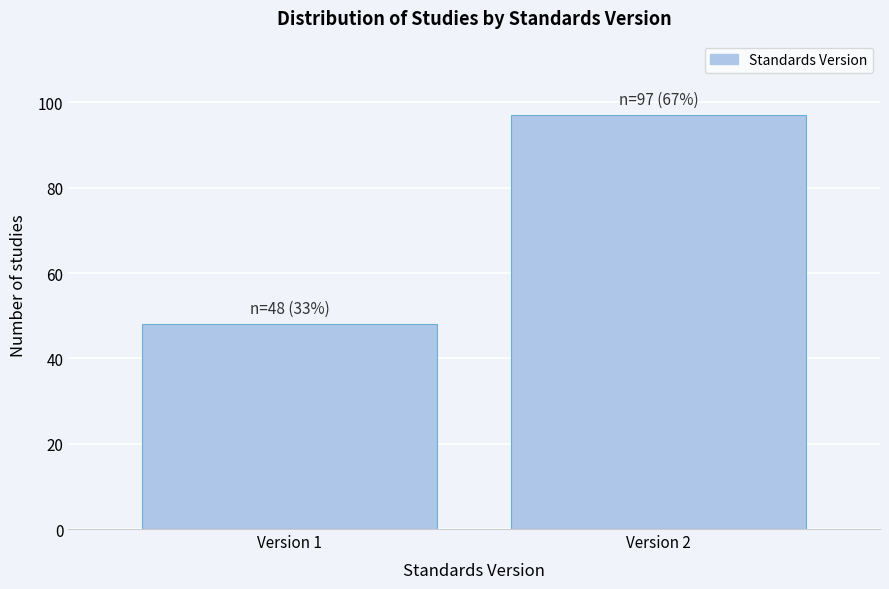

Reading left to right, extract all data points from this chart.

Version 1=48	Version 2=97